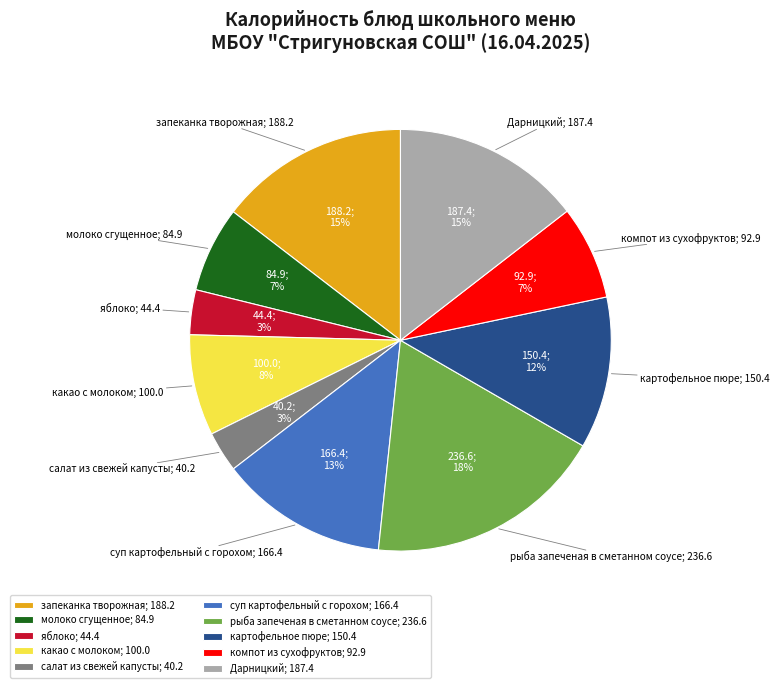

Do суп картофельный с горохом and компот из сухофруктов together represent more than half of the pie?

No